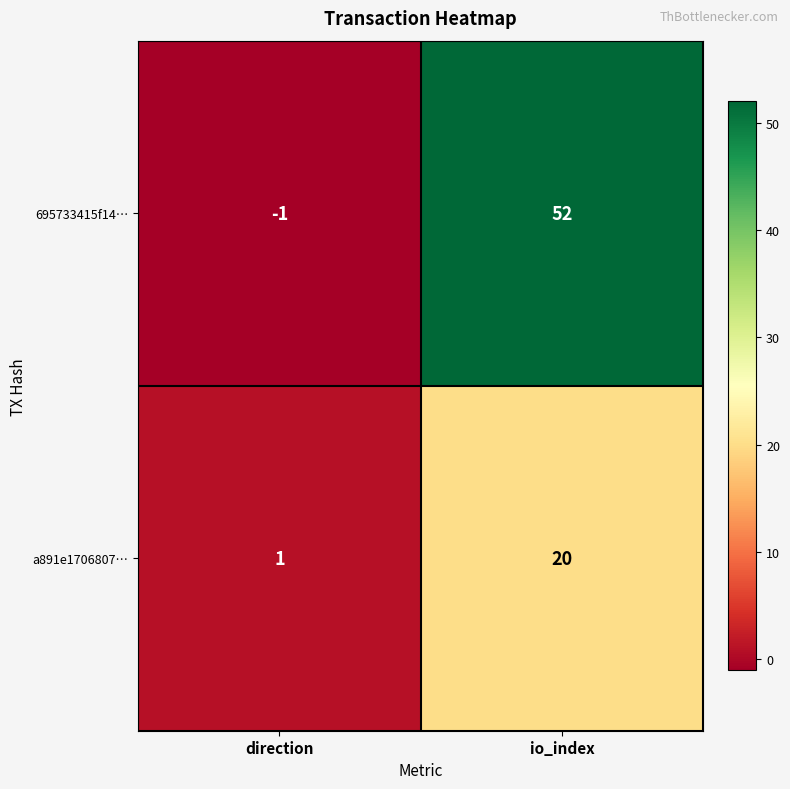

Rank the series by their average value, from lowest to highest.

a891e1706807…, 695733415f14…